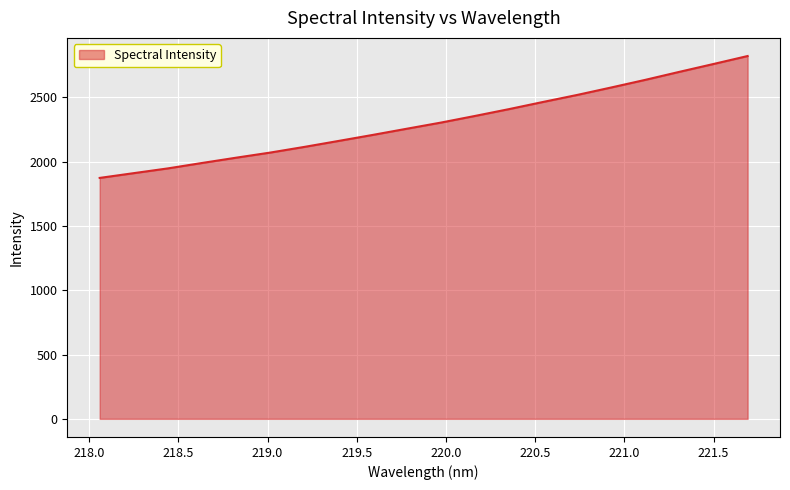

Count the number of values greater than 2304.

10